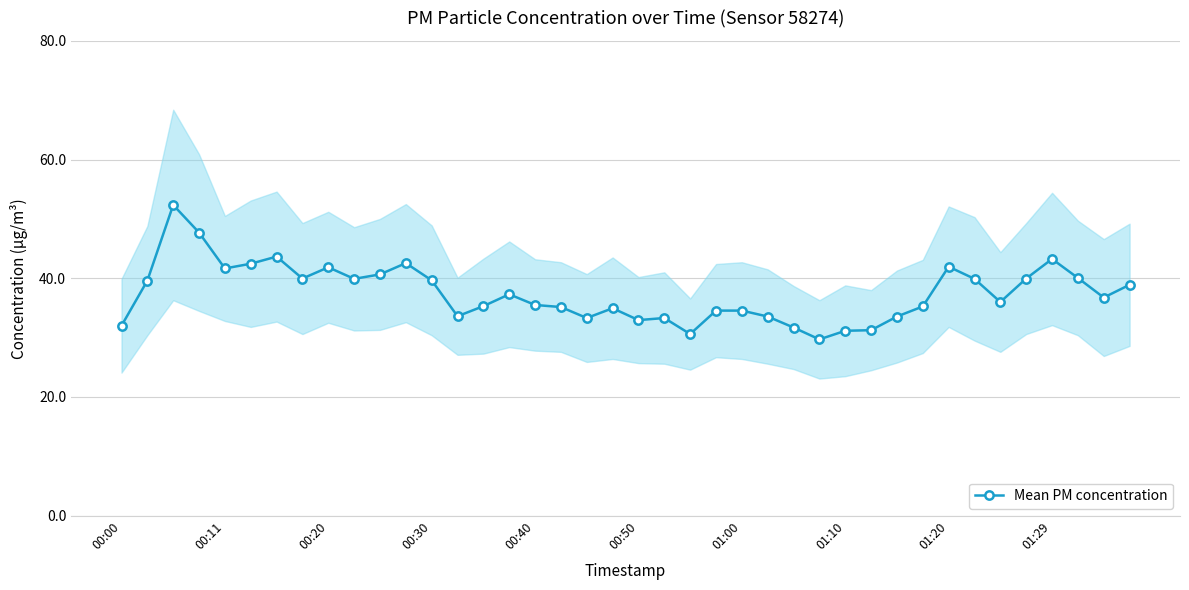

True or false: Mean PM concentration has more than 1 points higher than both neighbors.

True